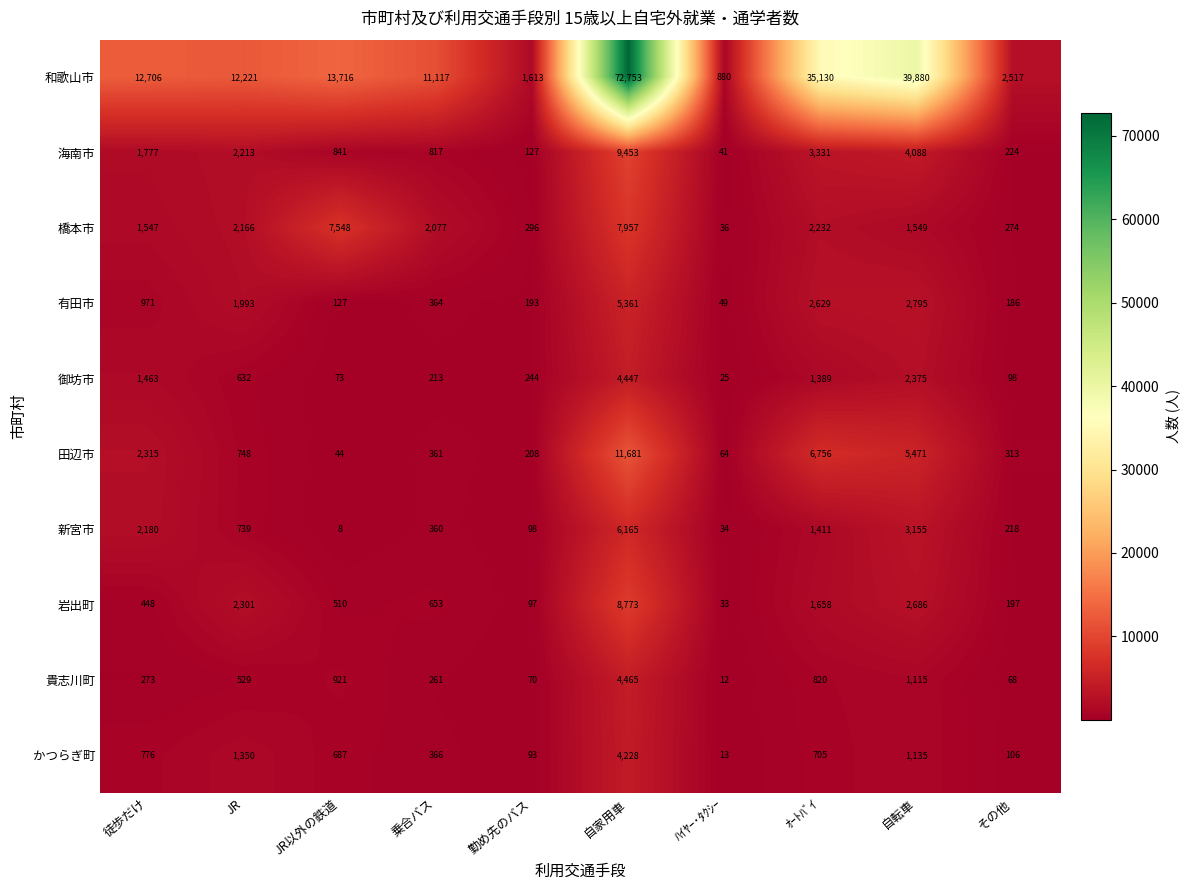

At how many categories does at least one series exceed 65910?

1